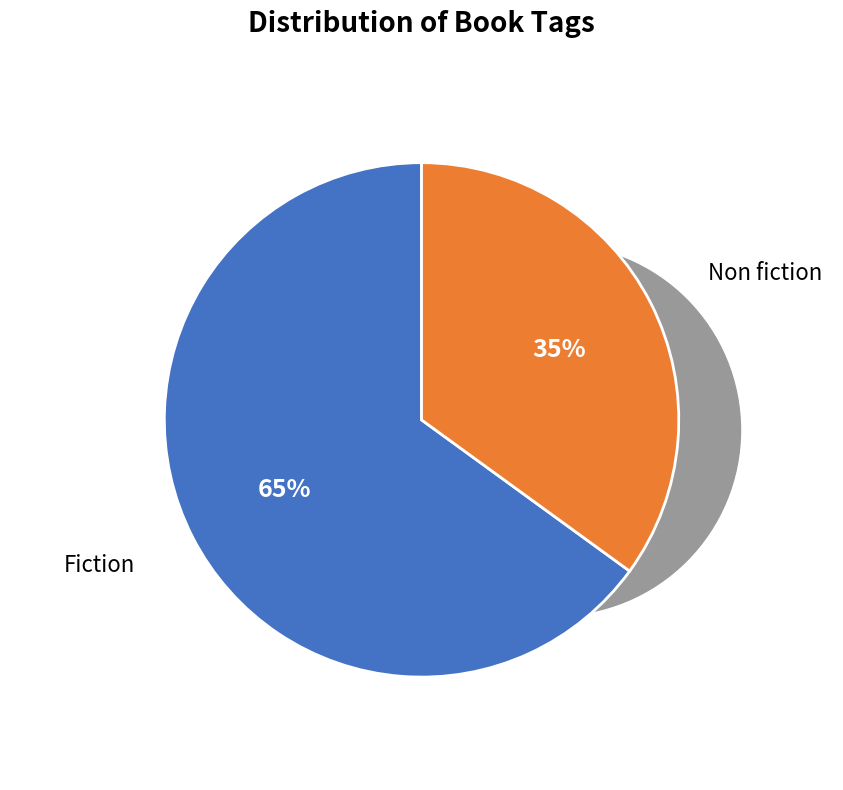

To the nearest percent, what percentage of the pie is Fiction?

65%